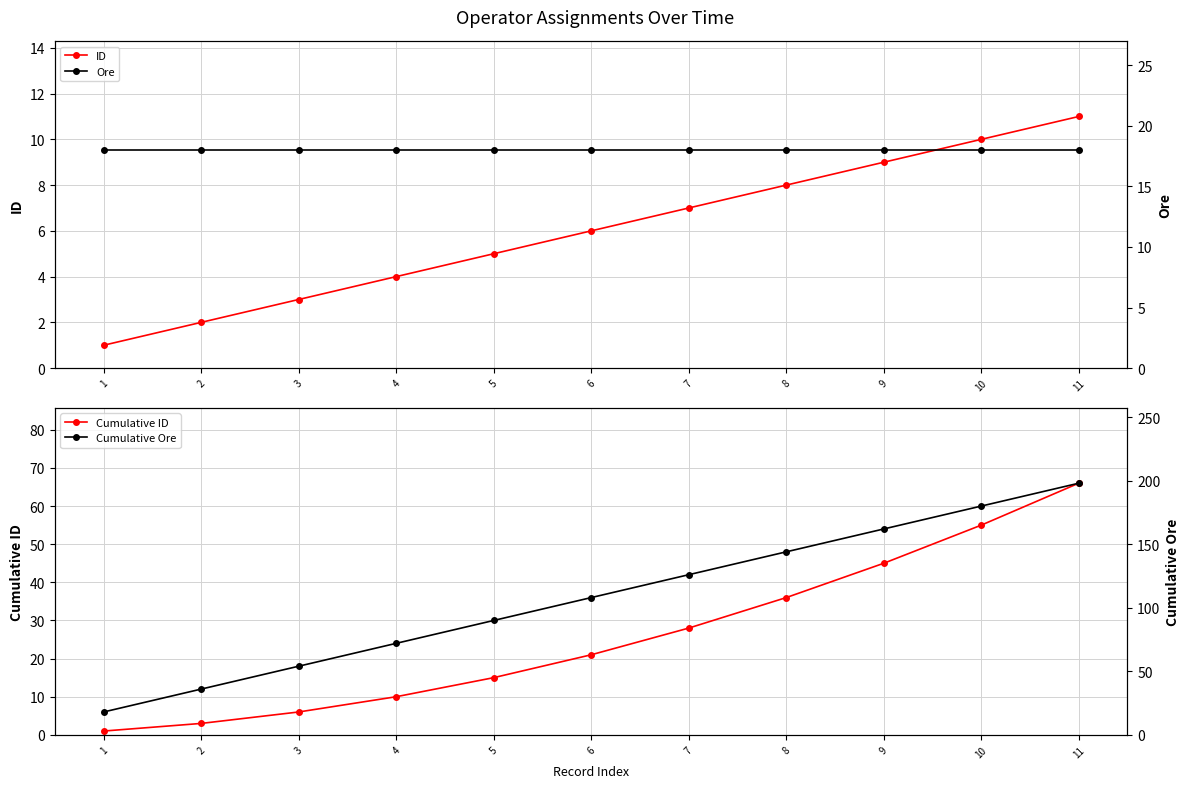

Is the value of Ore at 4 greater than the value of ID at 11?

Yes